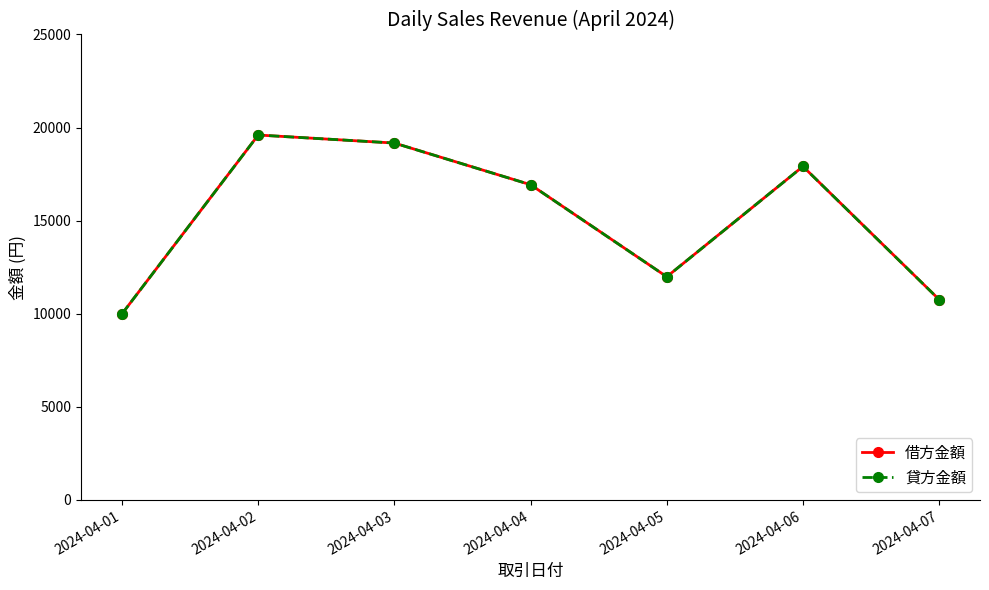

Where is 借方金額 nearest to the value 14800?

2024-04-04